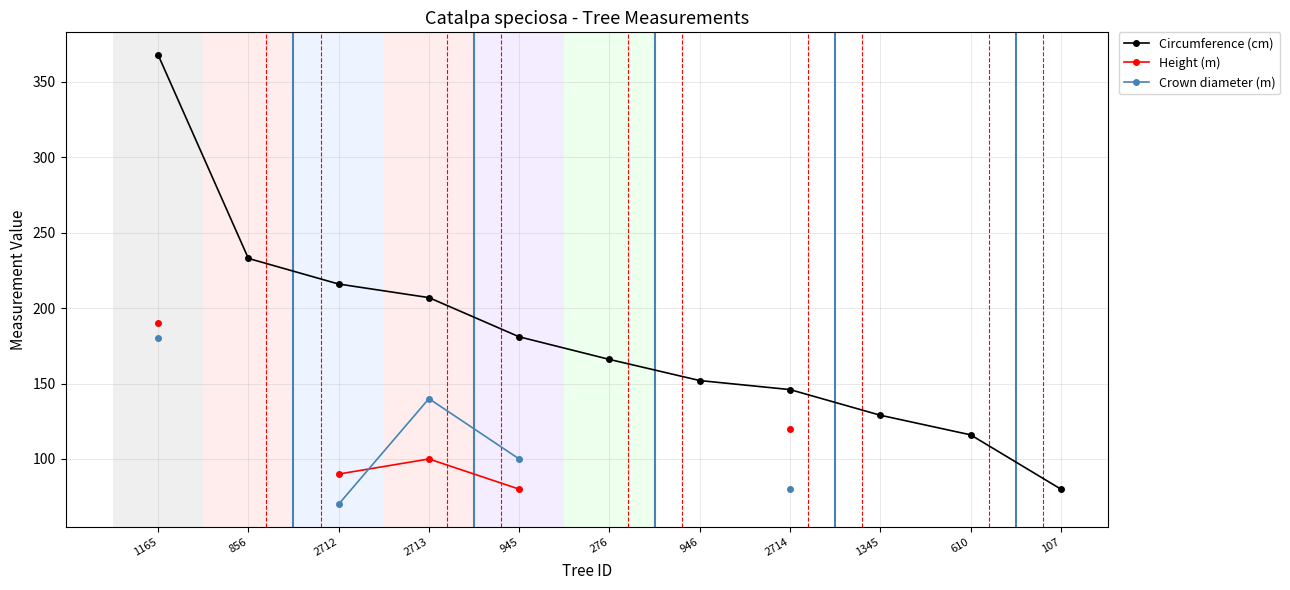

Rank the series by their maximum value, from highest to lowest.

Circumference (cm), Height (m), Crown diameter (m)